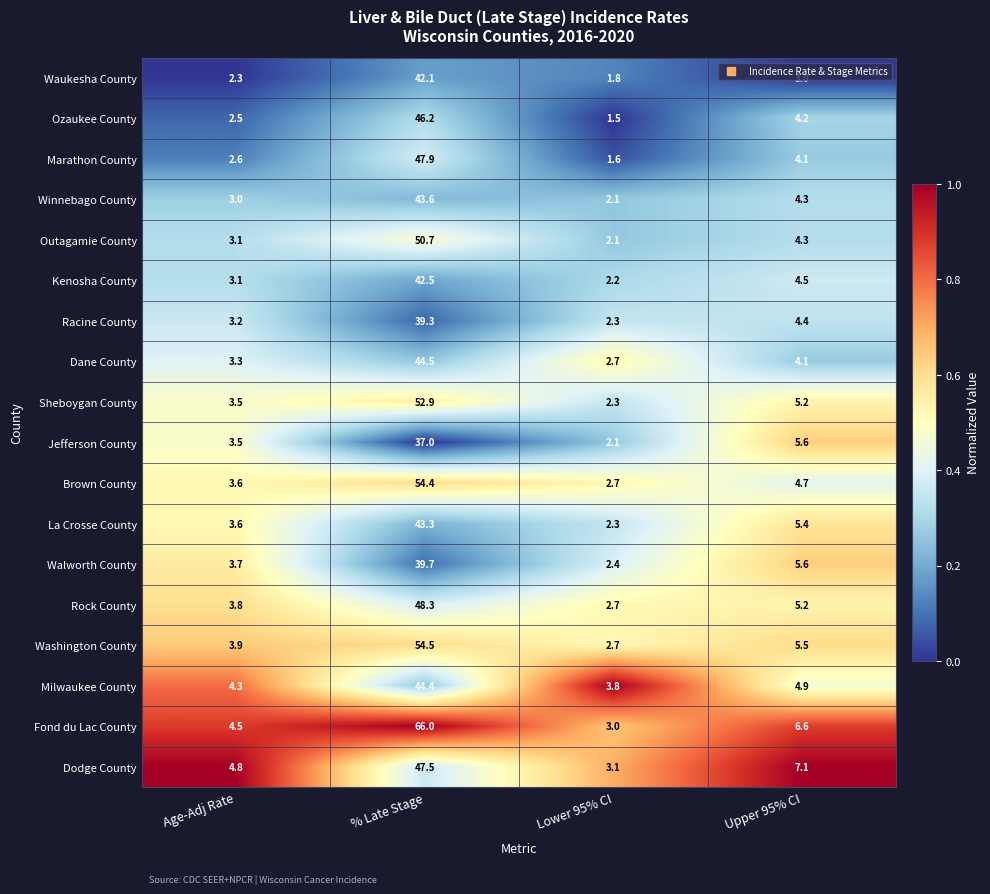

Which series has the largest range (max minus min)?

Fond du Lac County